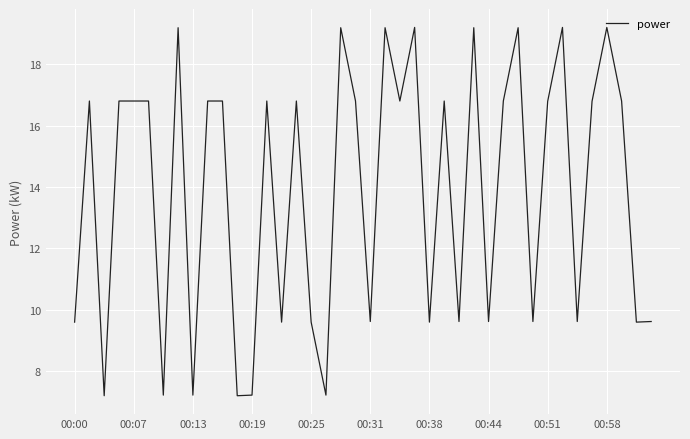

What is the smallest value displayed?

7.2